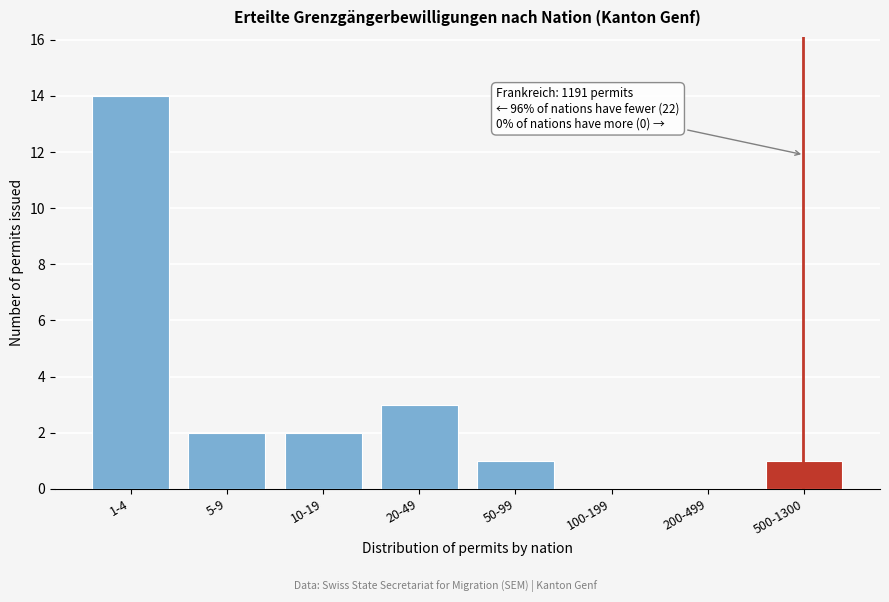

Reading right to left, what are all the values shown in this chart?

500-1300=1	200-499=0	100-199=0	50-99=1	20-49=3	10-19=2	5-9=2	1-4=14